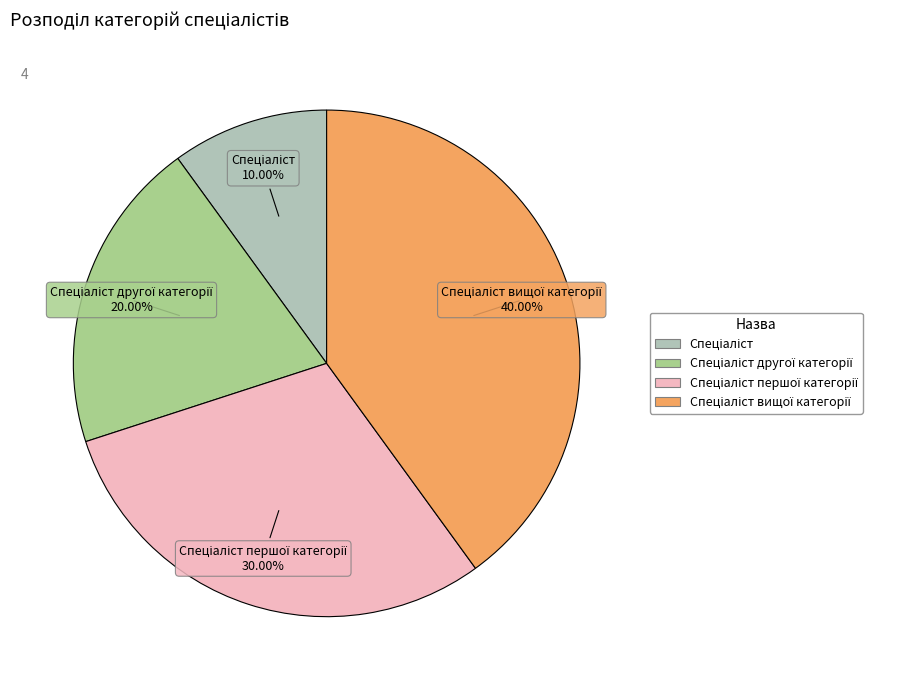

How many segments does this pie chart have?

4